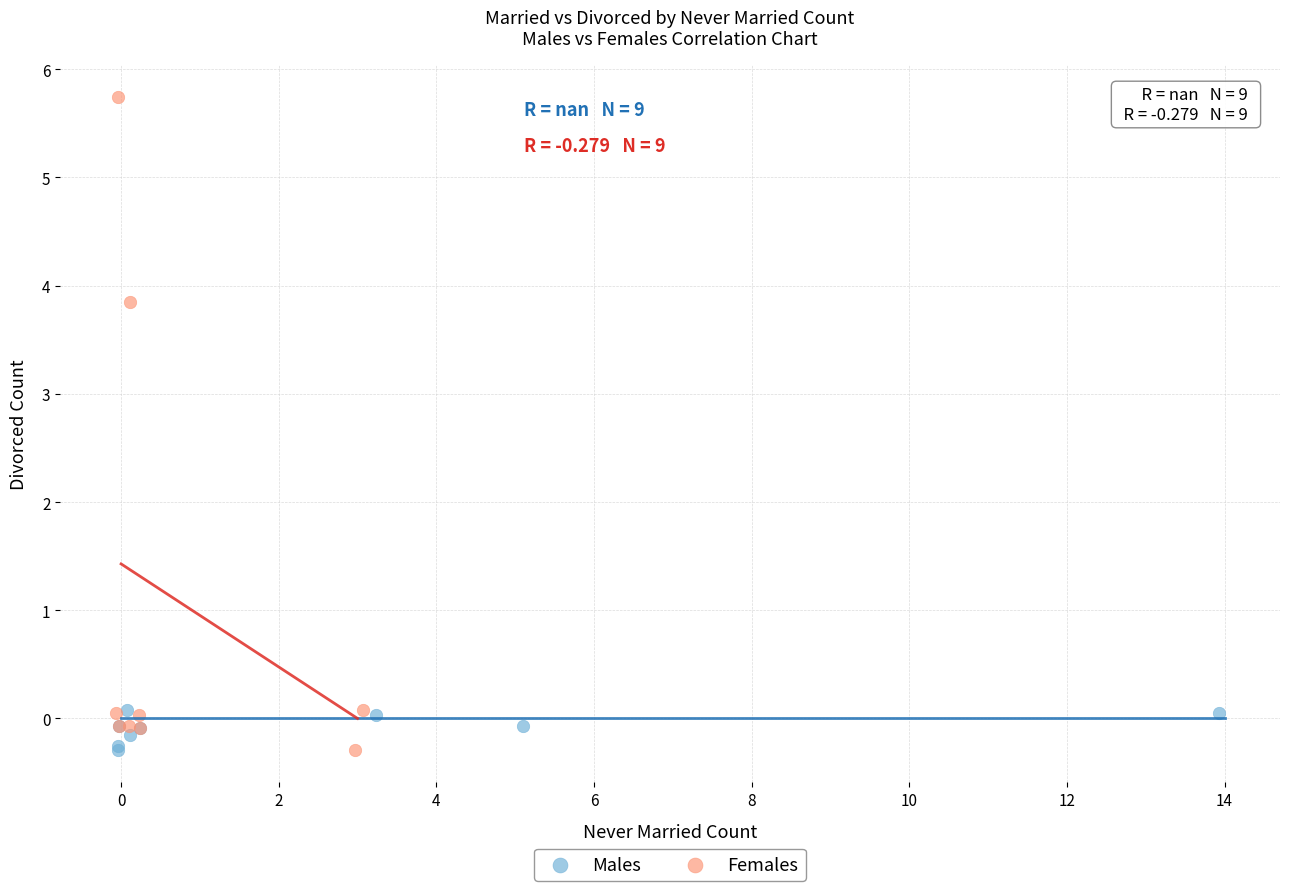

Which series reaches the maximum Y coordinate?

Females